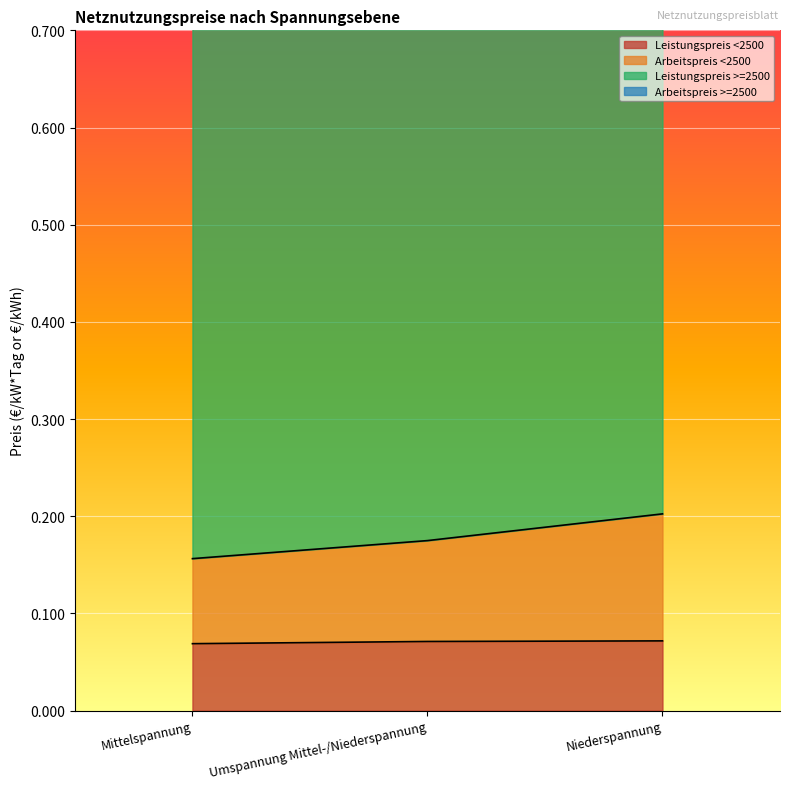

The Leistungspreis <2500 series shows 0.0 at Umspannung Mittel-/Niederspannung. True or false?

False